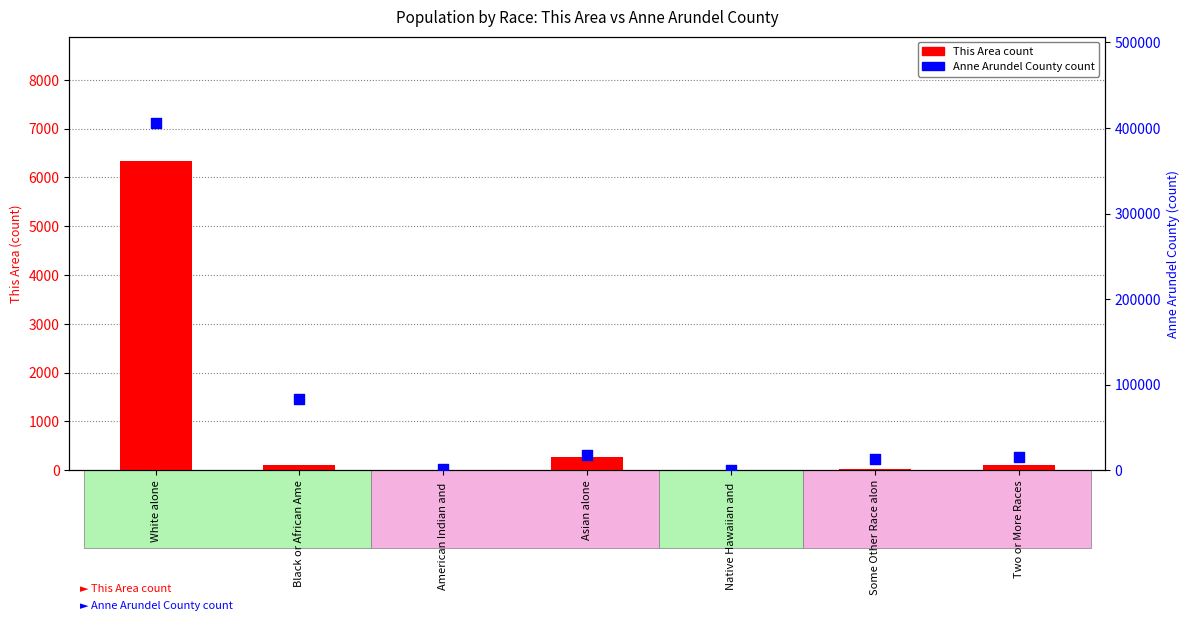

At how many categories does at least one series exceed 267696?

1